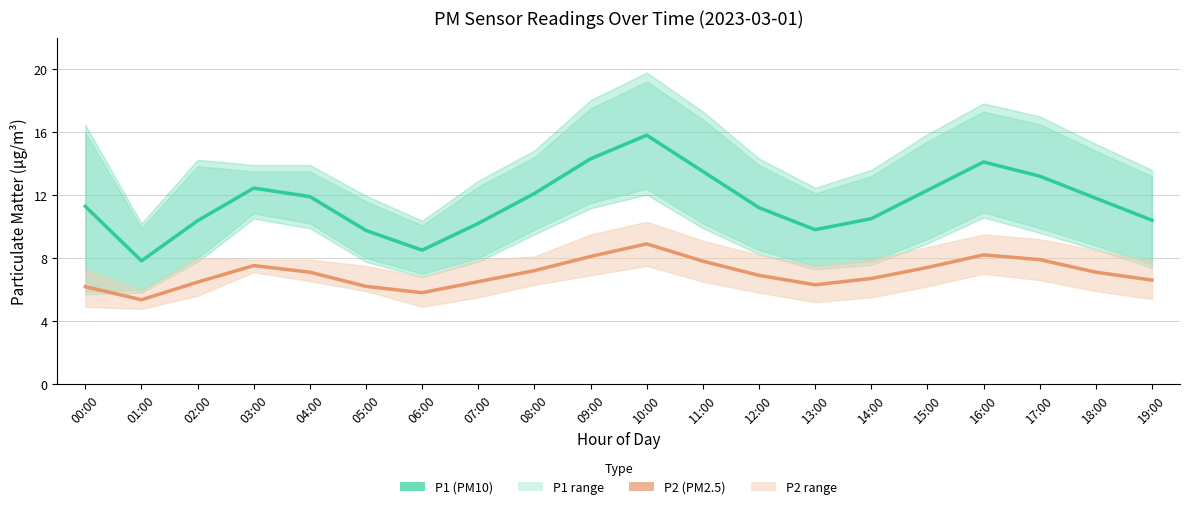

The value of P1 at 07:00 is 4.0. True or false?

False